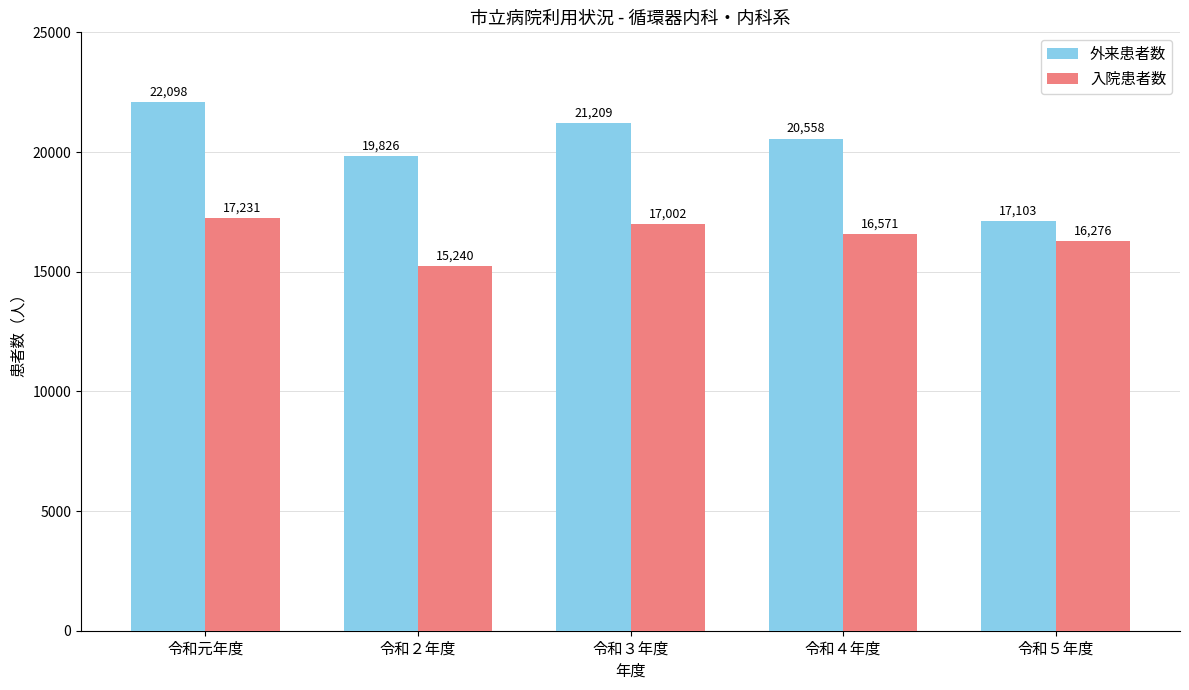

At which label is 外来患者数 closest to 19600?

令和２年度